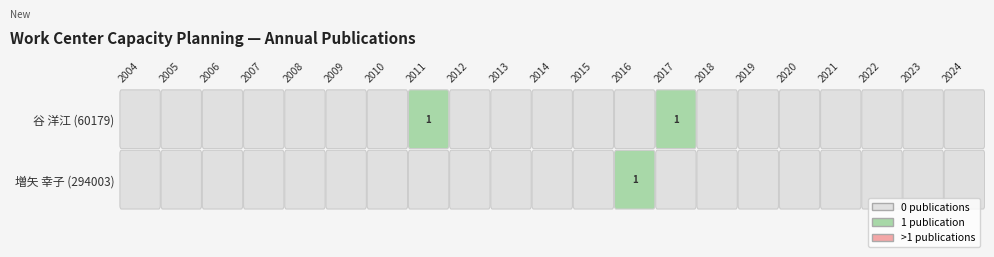

How many values in 60179 are above zero?

2